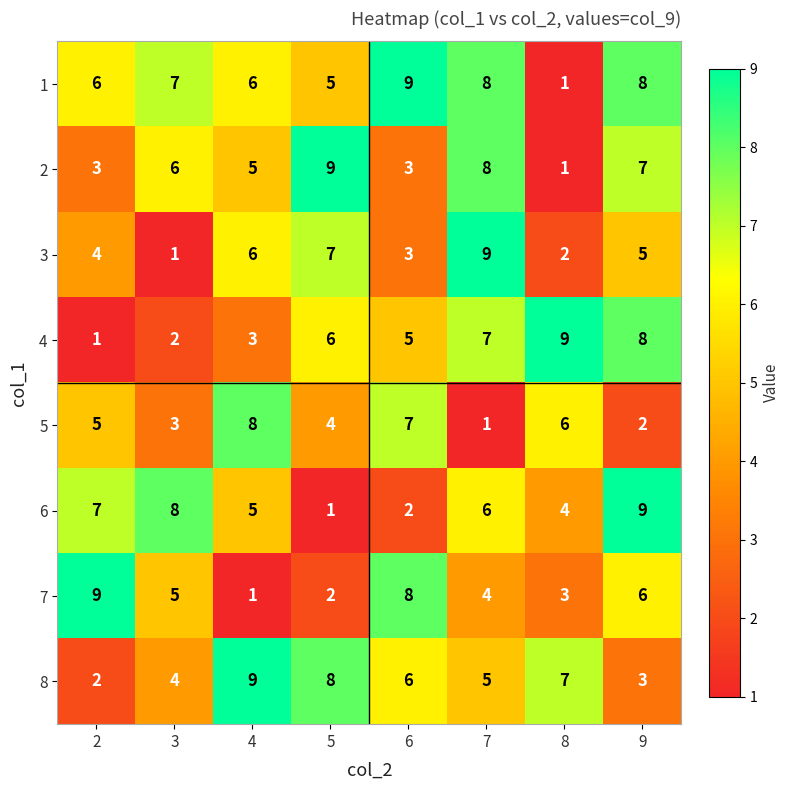

What is the sum of the 5 values at 2 and 4?

13